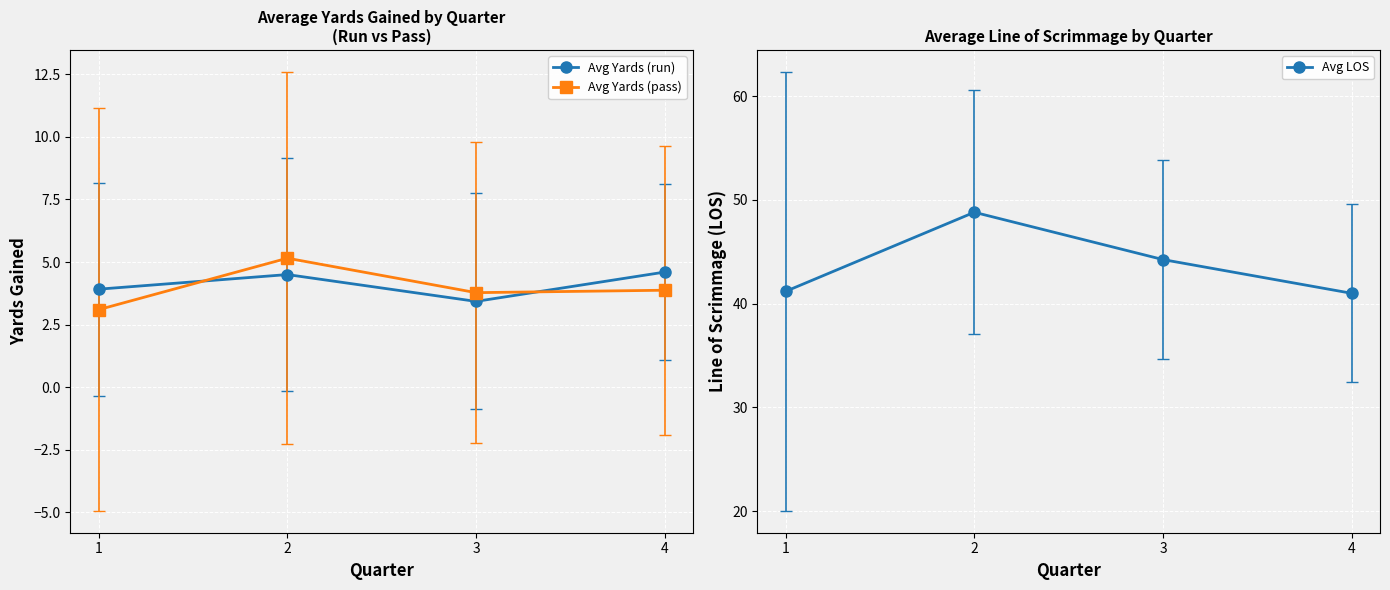

Which series has the largest range (max minus min)?

Avg LOS